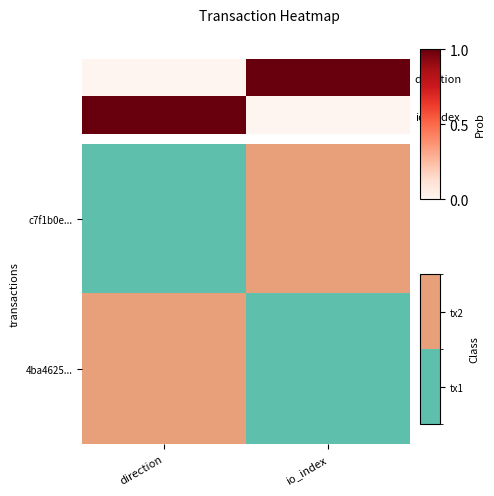

At which category is the sum across all series the highest?

direction